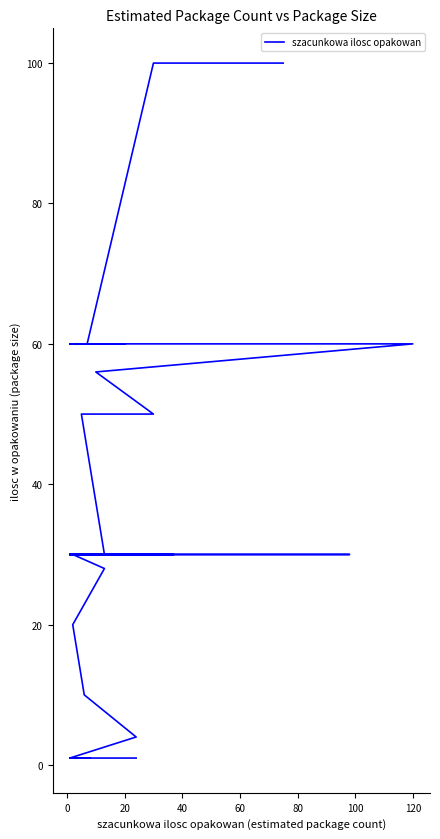

Is this an area chart (filled region under the line)?

No